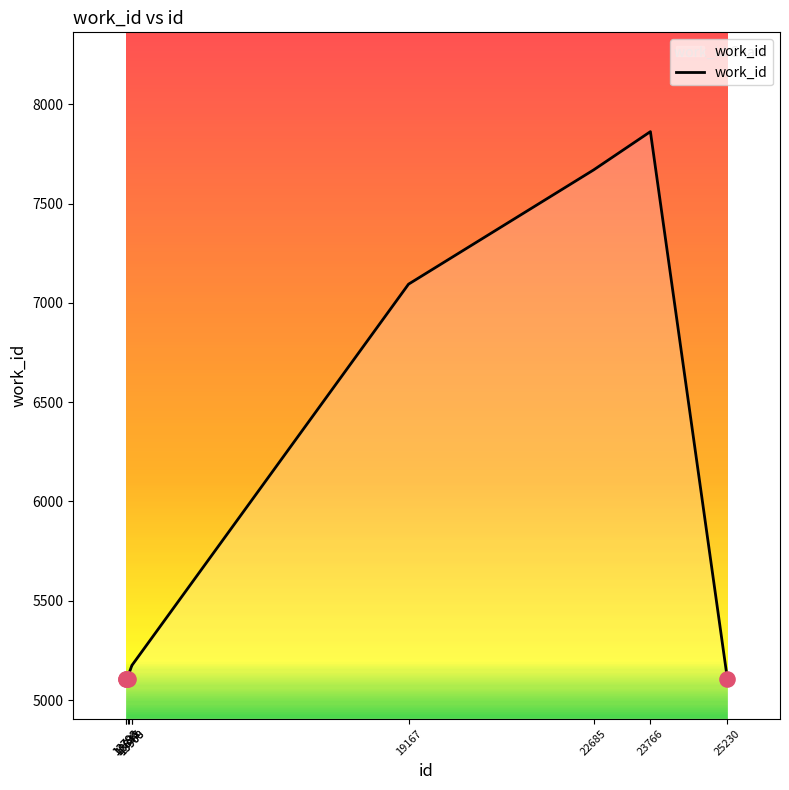

What is the change in value from 13908 to 25230?

-69